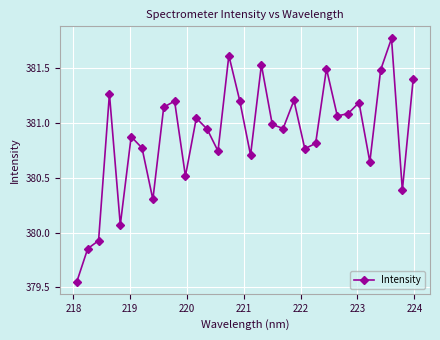

What is the value of the 16th point from the left?

381.2